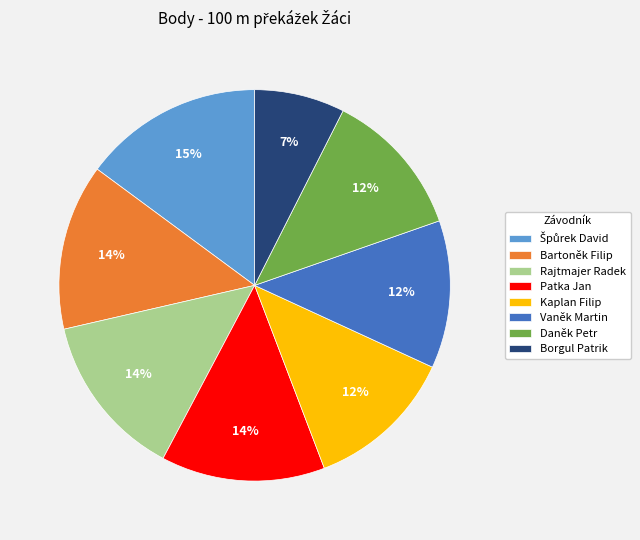

What percentage is the Borgul Patrik slice, to the nearest percent?

7%